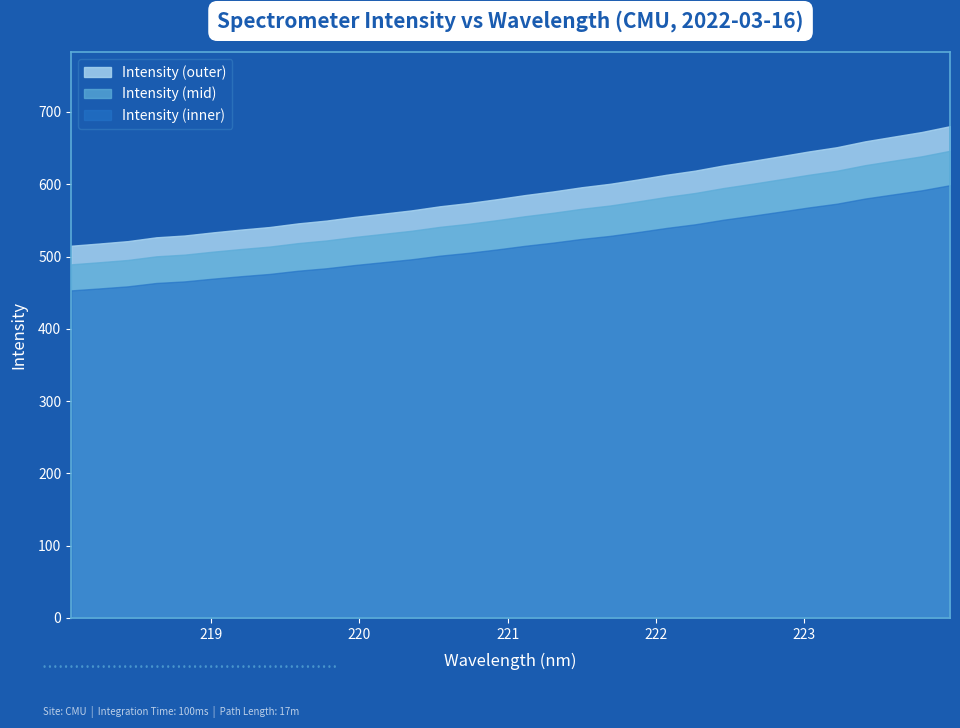

True or false: there are more than 2 points higher than both neighbors.

False